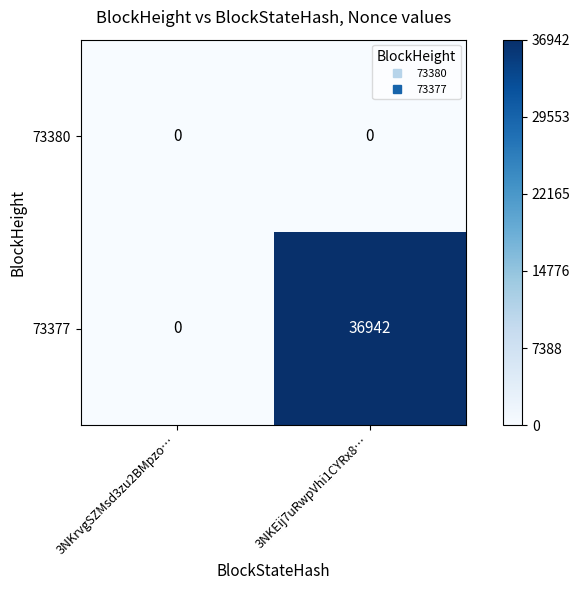

At which label does 73377 reach its peak?

3NKEij7uRwpVhi1CYRx8…